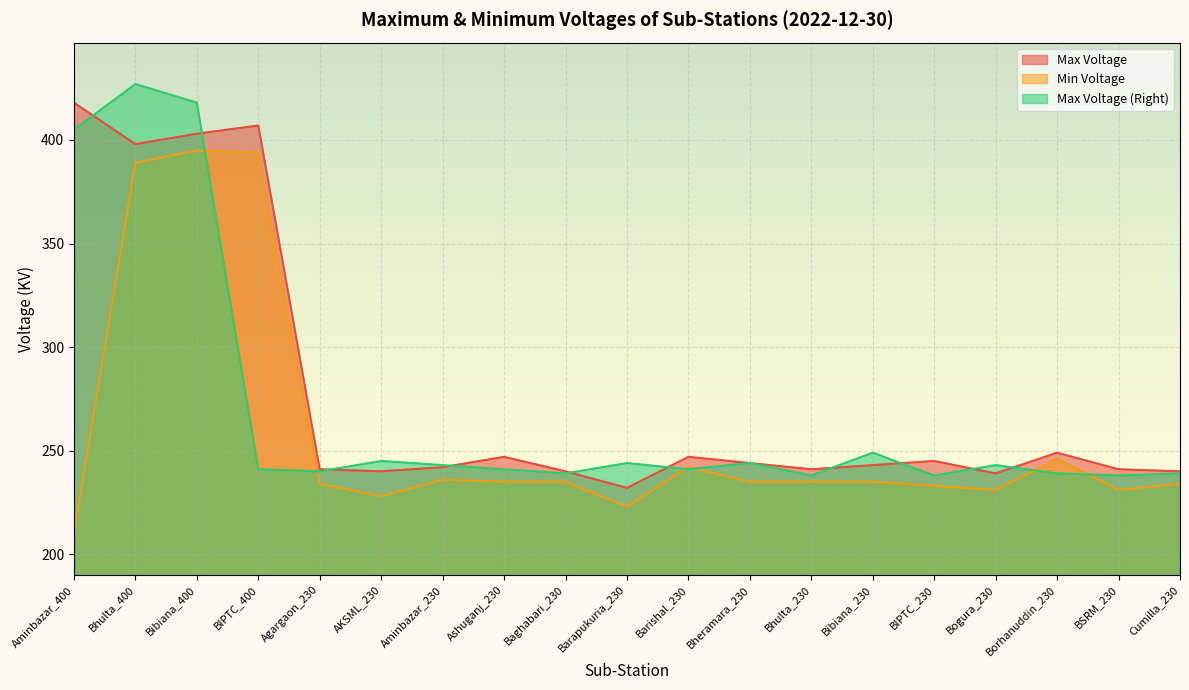

At which label is Max Voltage (Right) closest to 332?

Aminbazar_400